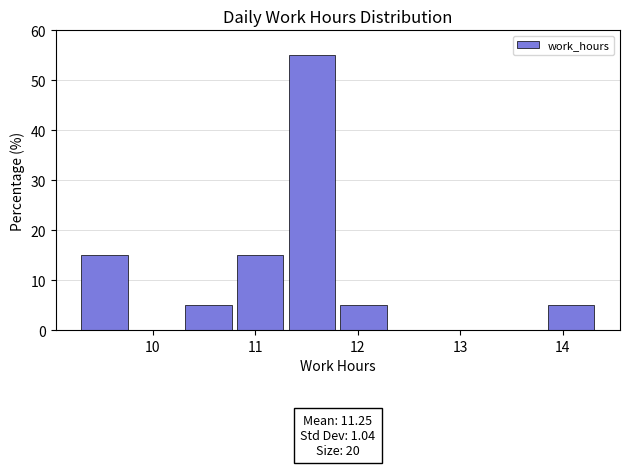

Which range on the x-axis has the tallest bar?

11.3 to 11.8